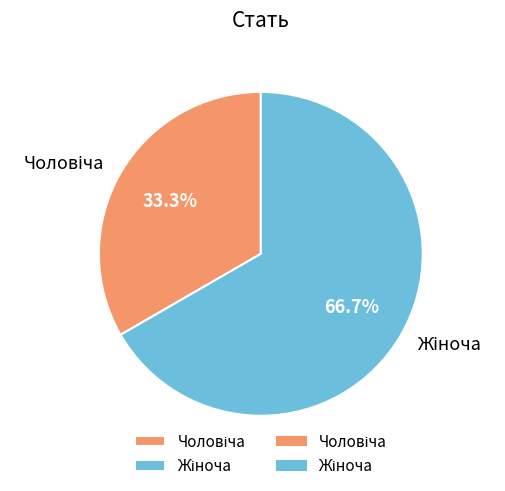

Does any single category account for the majority?

Yes